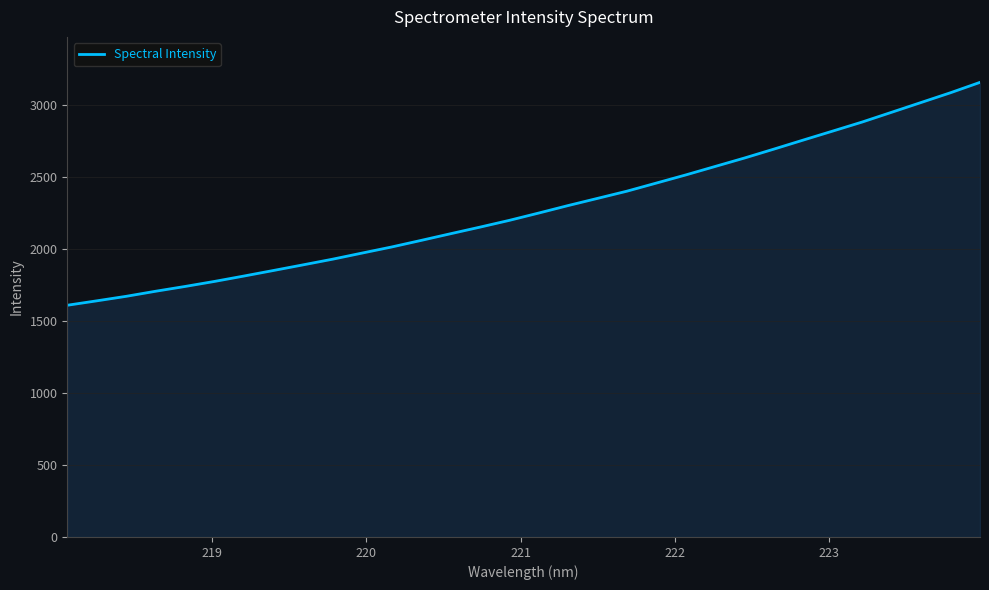

Reading left to right, extract all data points from this chart.

1608.2	1638.8	1670.3	1705.5	1738.7	1773.8	1811.2	1849.7	1888.5	1927.7	1970.2	2012.2	2057.9	2104.3	2150.1	2197.2	2248.1	2300.1	2349.9	2400.0	2456.3	2512.8	2571.7	2630.5	2692.3	2755.2	2817.5	2880.2	2947.9	3015.6	3083.3	3155.2